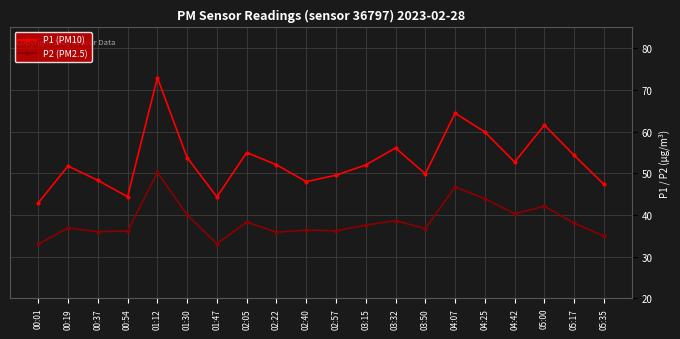

What position from the right is 03:32?

8